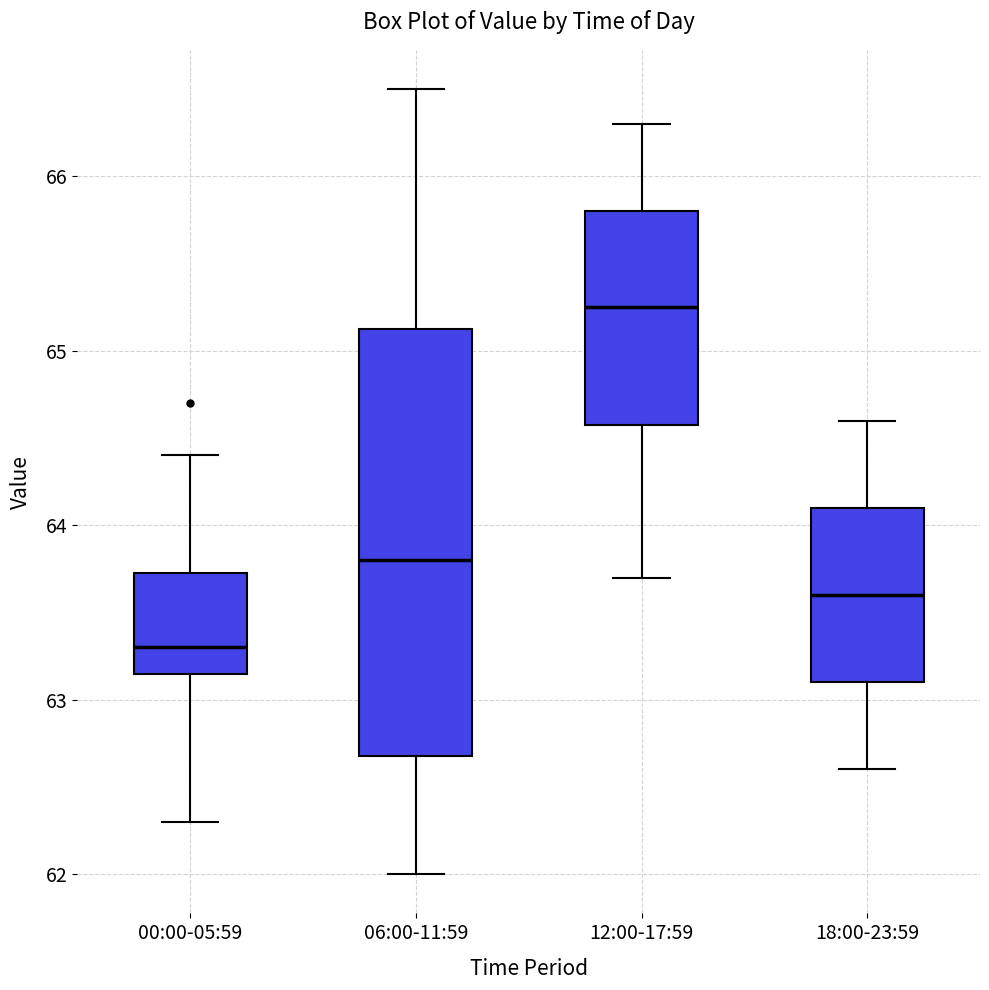

Where does the lower whisker of the box for 06:00-11:59 end on the y-axis? The values are not printed on the chart, so give them approximately, as read against the axis.

62.0